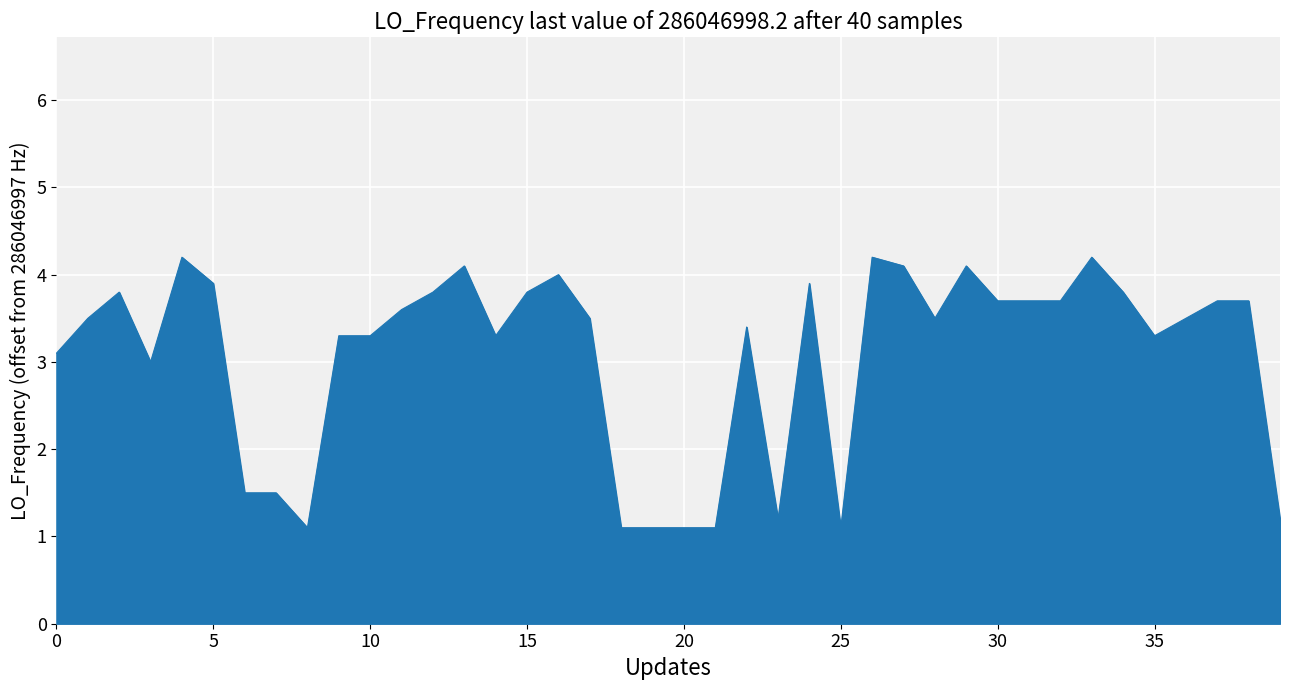

What is the difference between the maximum and minimum values?

3.1